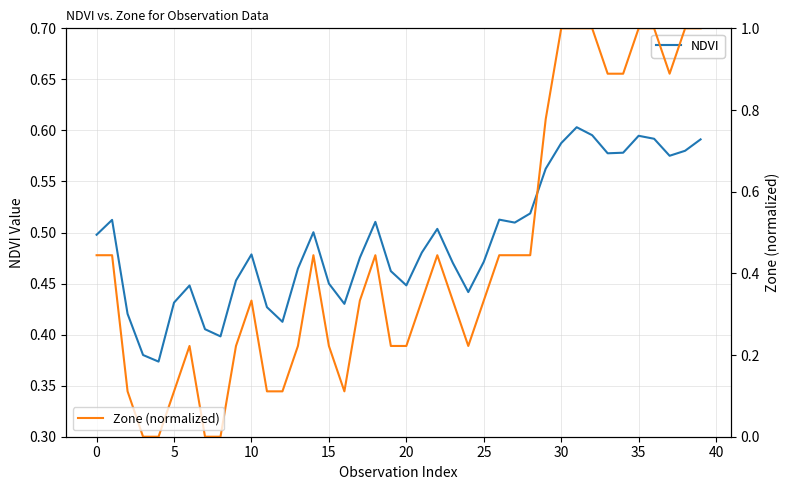

The Zone (normalized) series shows 1.0 at 31. True or false?

True